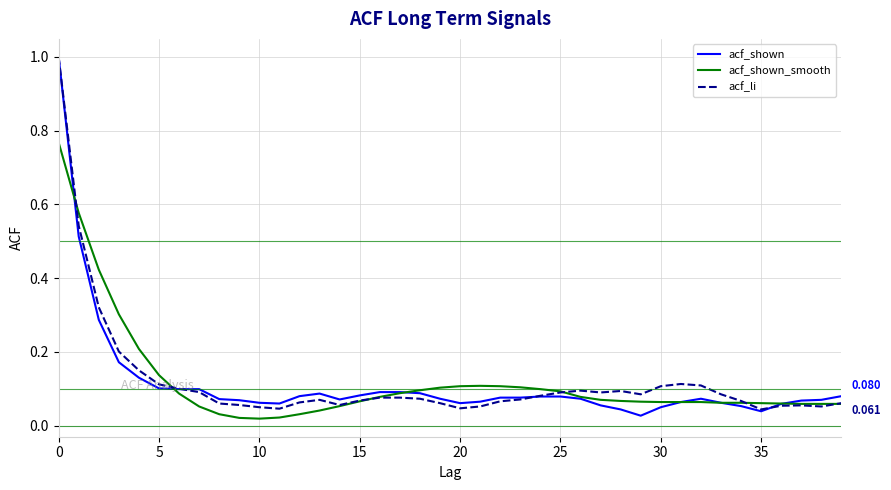

At how many categories does at least one series exceed 0?

40